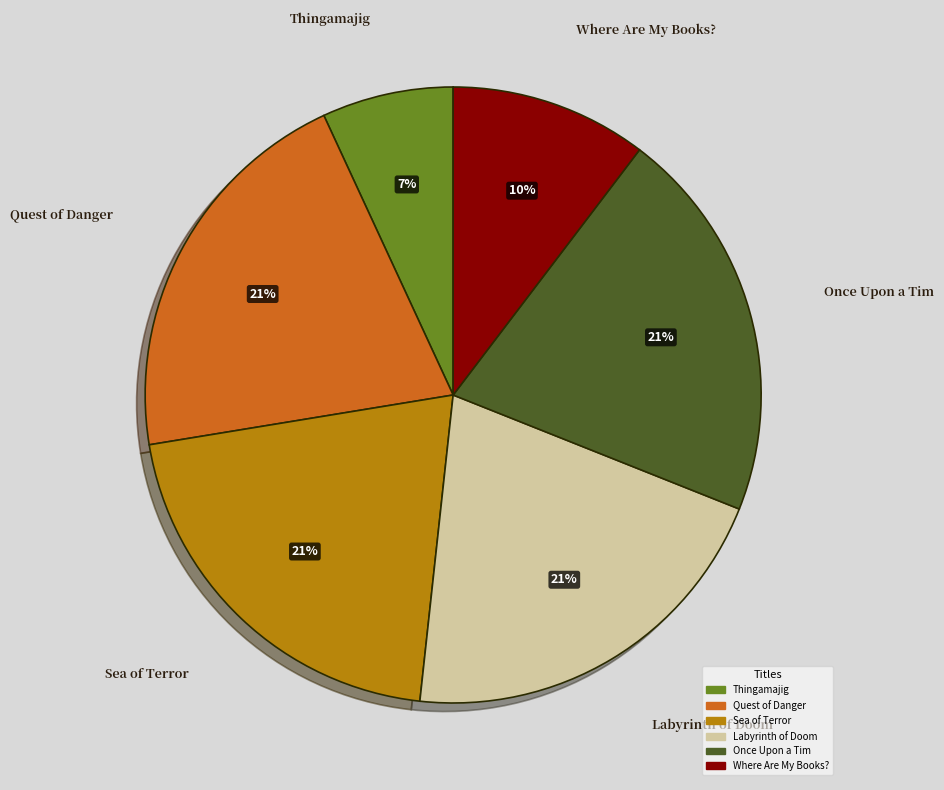

What is the smallest slice in the pie chart?

Thingamajig